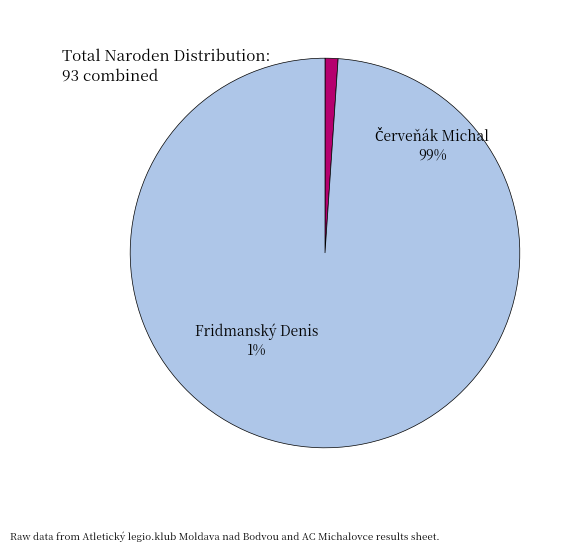

What is the largest slice in the pie chart?

Červeňák Michal